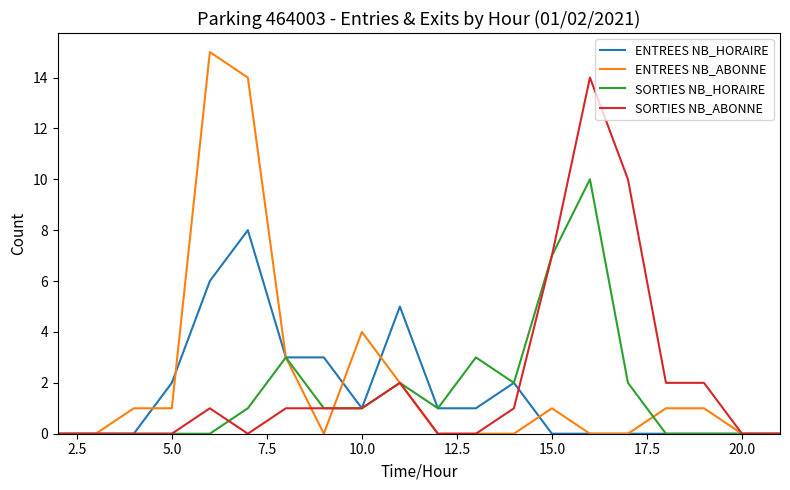

Rank the series by their maximum value, from highest to lowest.

ENTREES NB_ABONNE, SORTIES NB_ABONNE, SORTIES NB_HORAIRE, ENTREES NB_HORAIRE